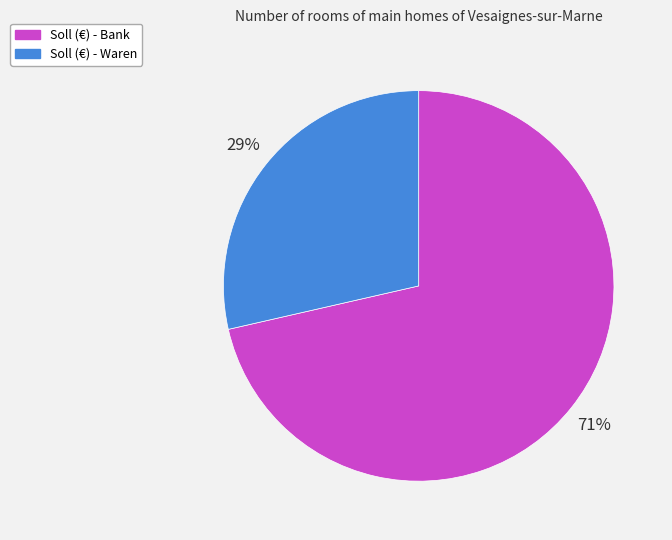

Is there a majority slice in this chart?

Yes